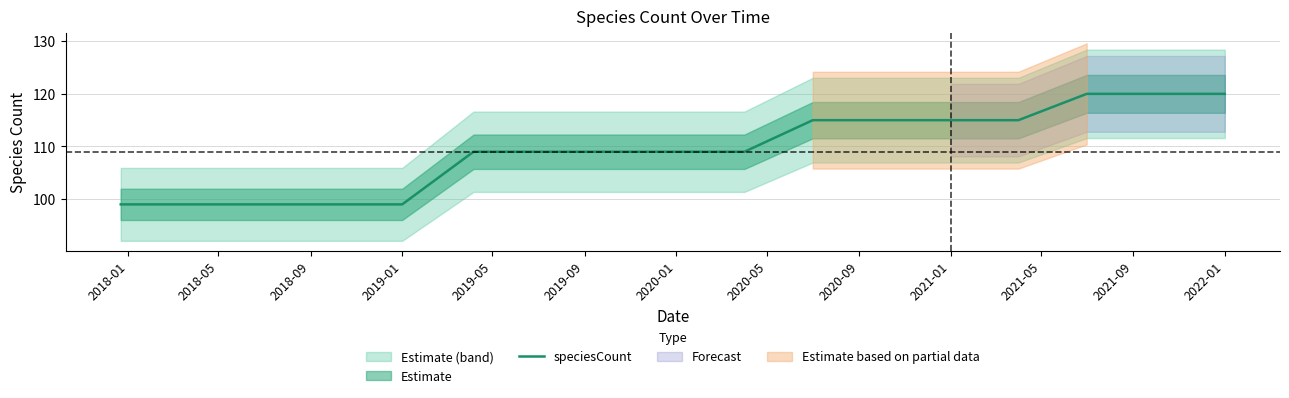

The value of speciesCount at 2019-01 is 99. True or false?

True